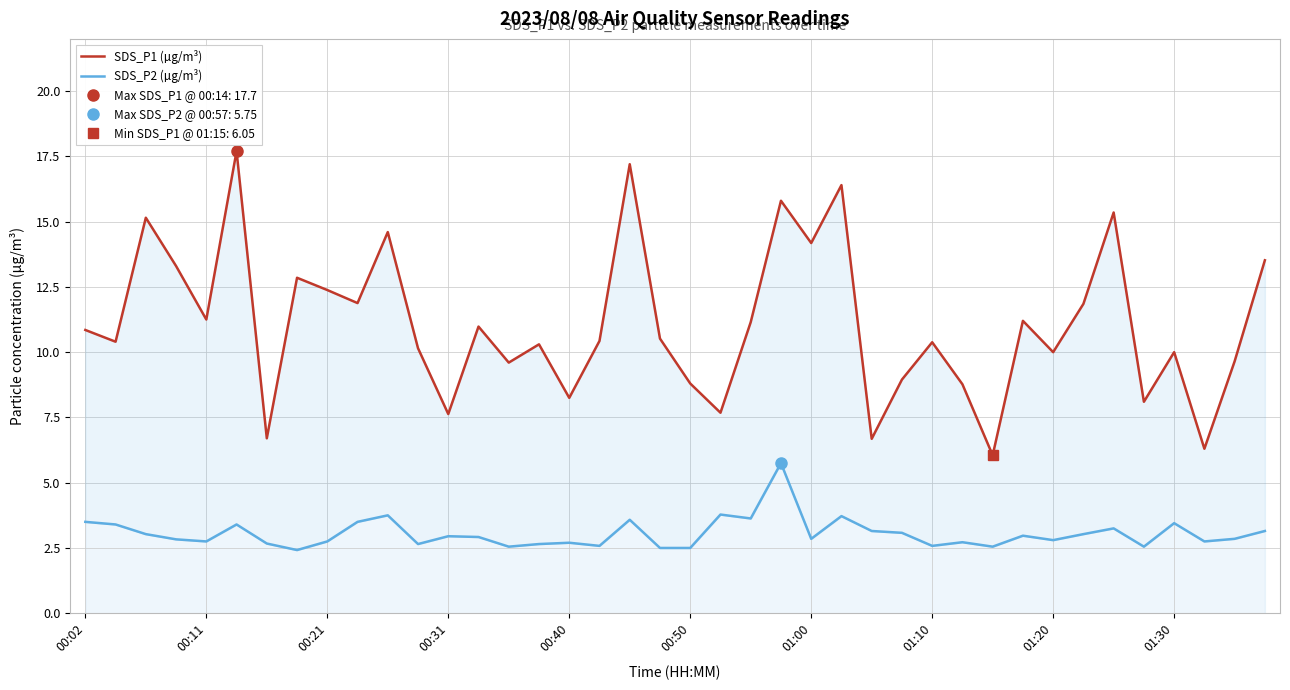

Where is SDS_P1 (µg/m³) nearest to the value 11?

13